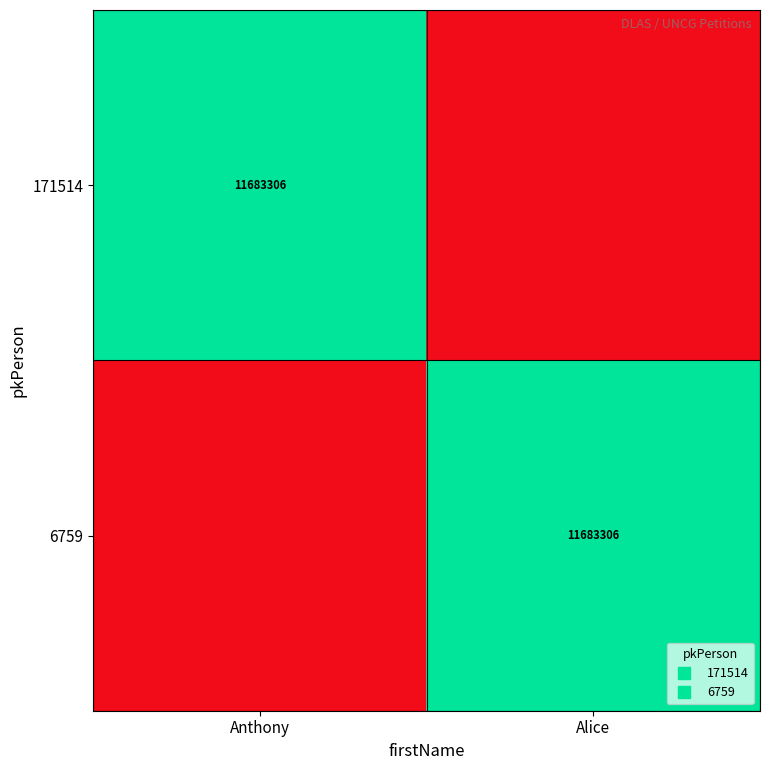

Rank the series by their maximum value, from lowest to highest.

171514, 6759